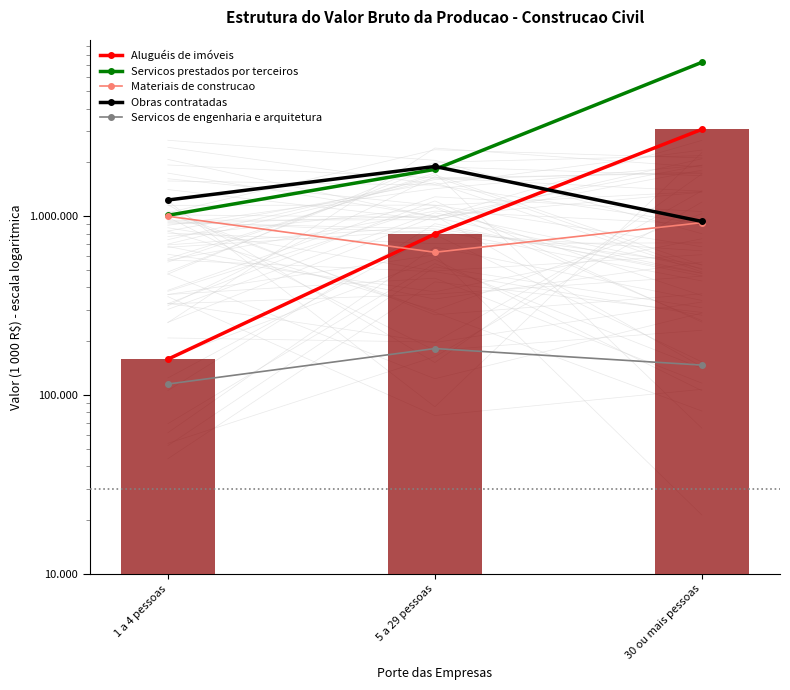

How many groups of bars are there?

3